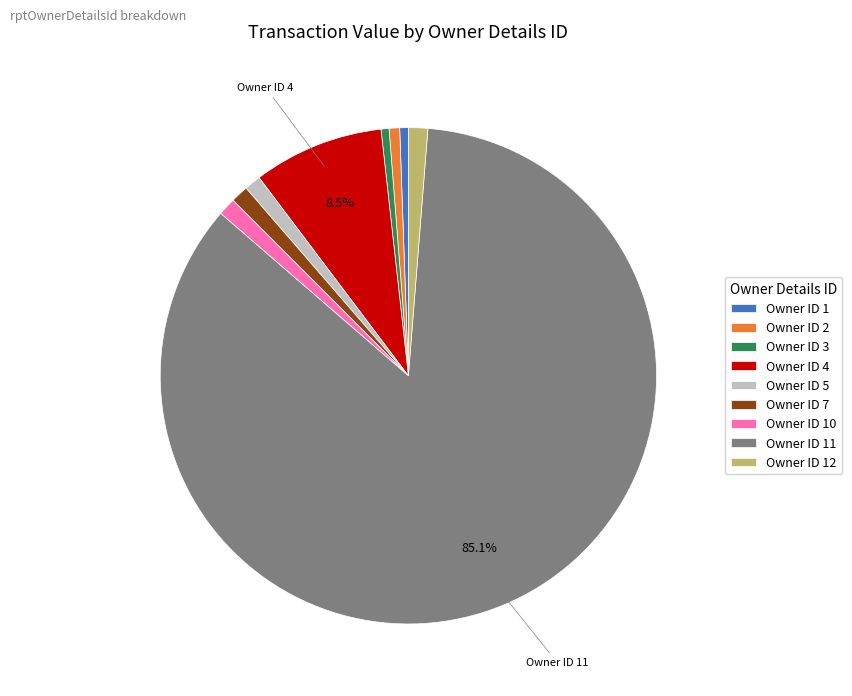

Which has a higher value, Owner ID 1 or Owner ID 4?

Owner ID 4